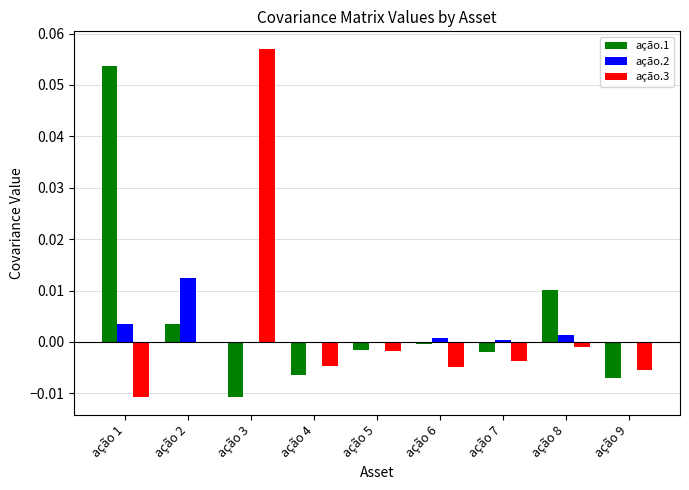

At which label does ação.1 reach its peak?

ação 1